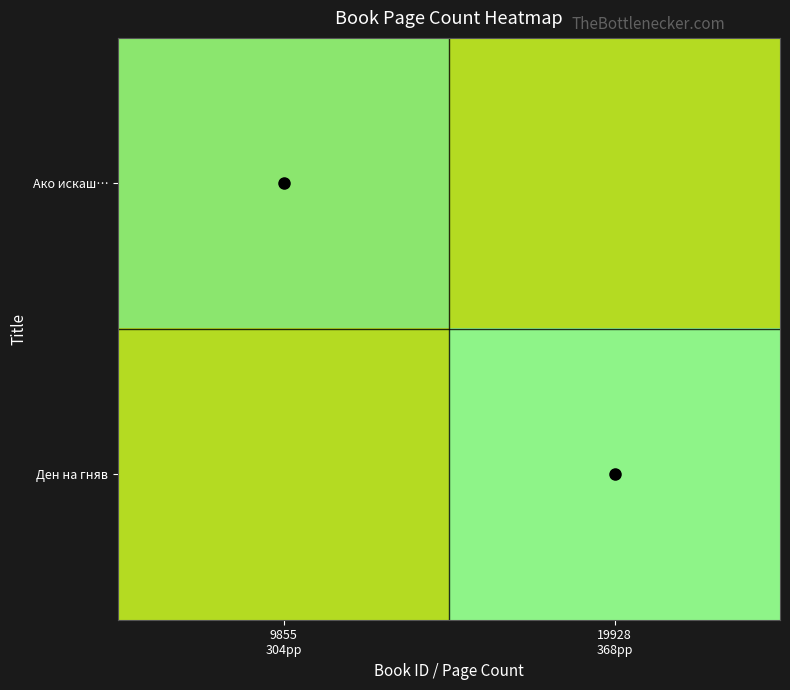

Is the value of Ден на гняв at 9855 304pp greater than the value of Ако искаш… at 19928 368pp?

No